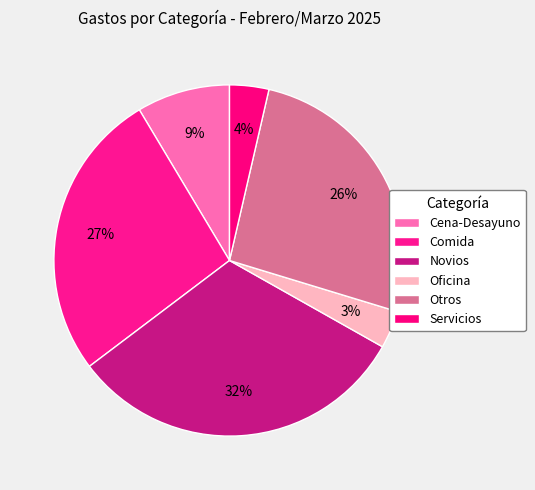

How many segments does this pie chart have?

6